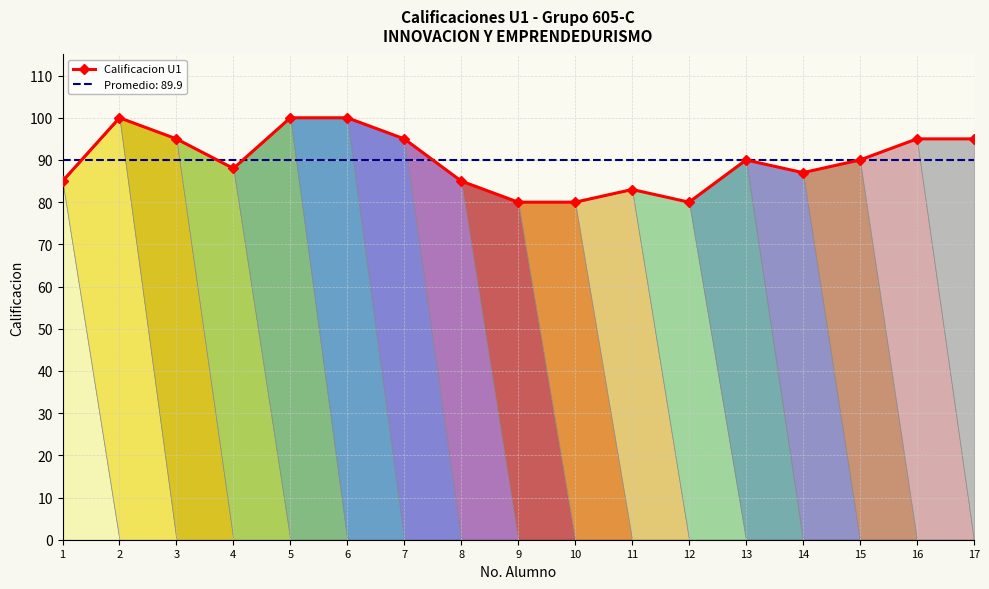

Reading left to right, list all the values displayed in this chart.

85	100	95	88	100	100	95	85	80	80	83	80	90	87	90	95	95